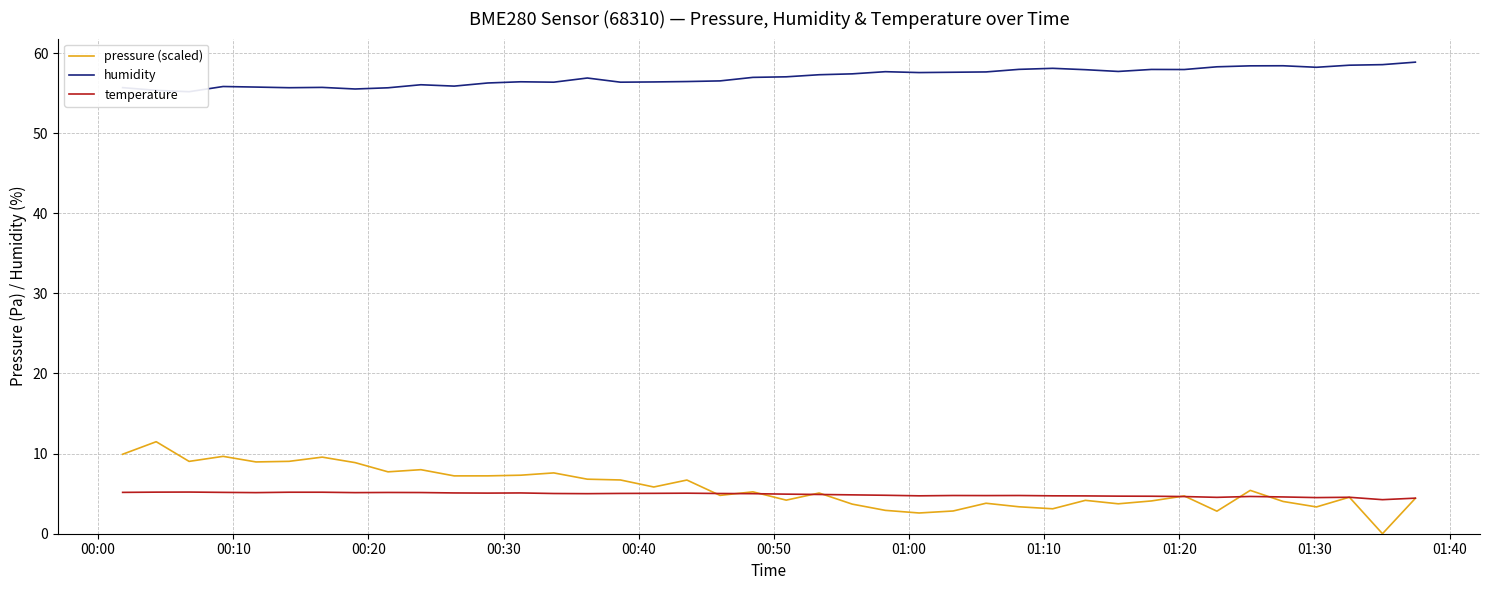

Rank the series by their maximum value, from lowest to highest.

temperature, pressure (scaled), humidity